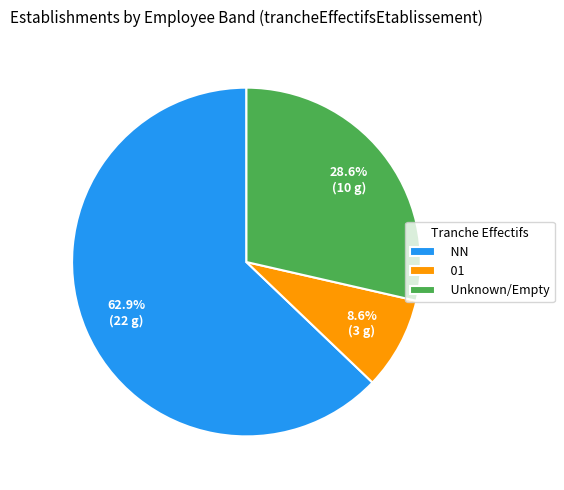

Do 01 and NN together represent more than half of the pie?

Yes